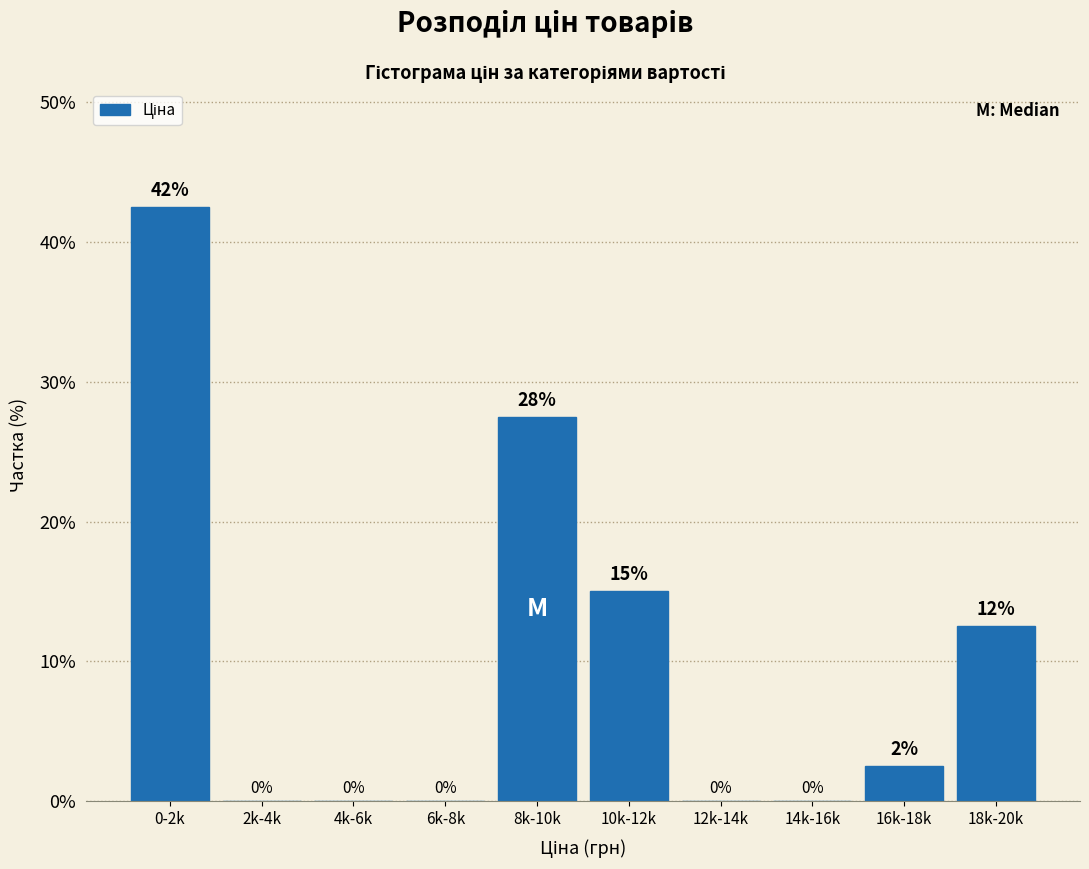

True or false: the data shows -13.4 at 14k-16k.

False